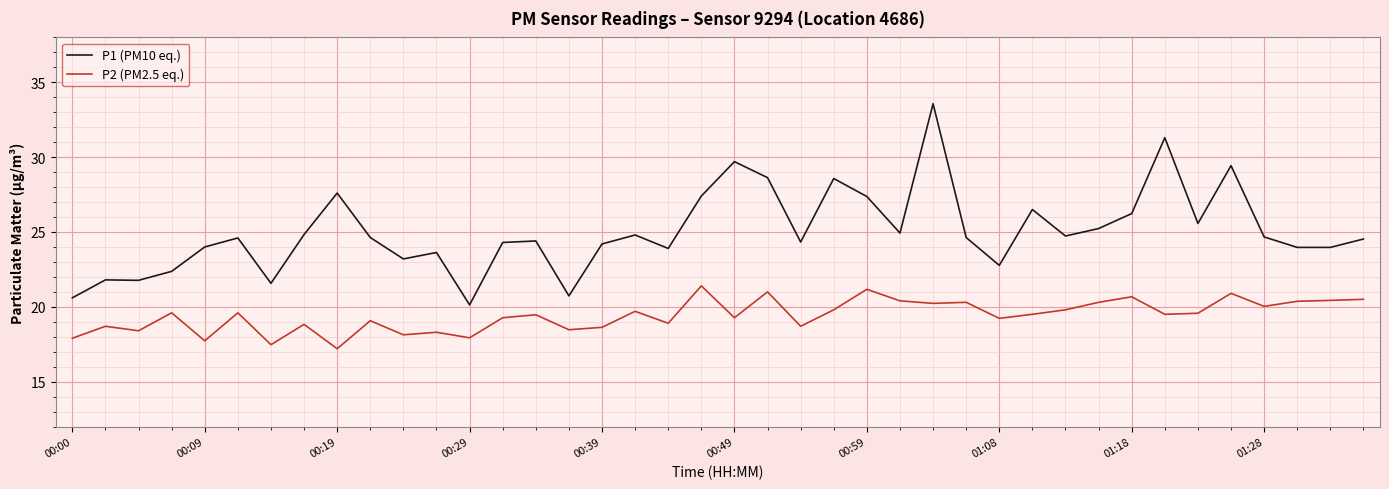

How many categories are shown in the chart?

40